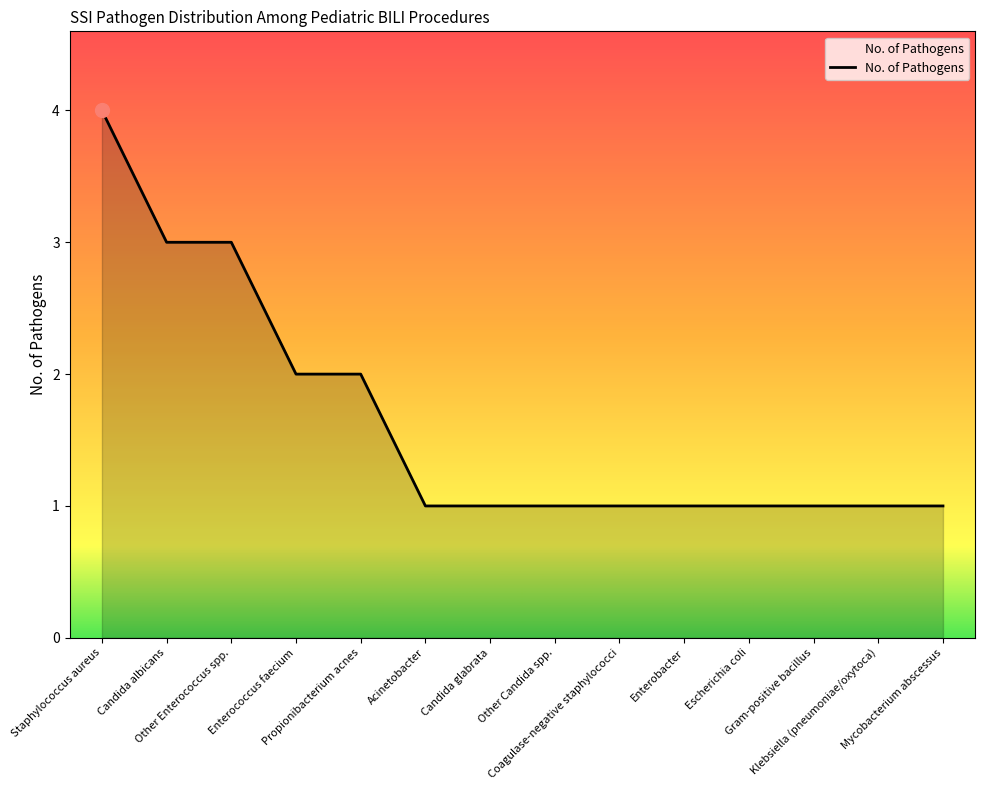

What is the difference between the maximum and minimum values?

3